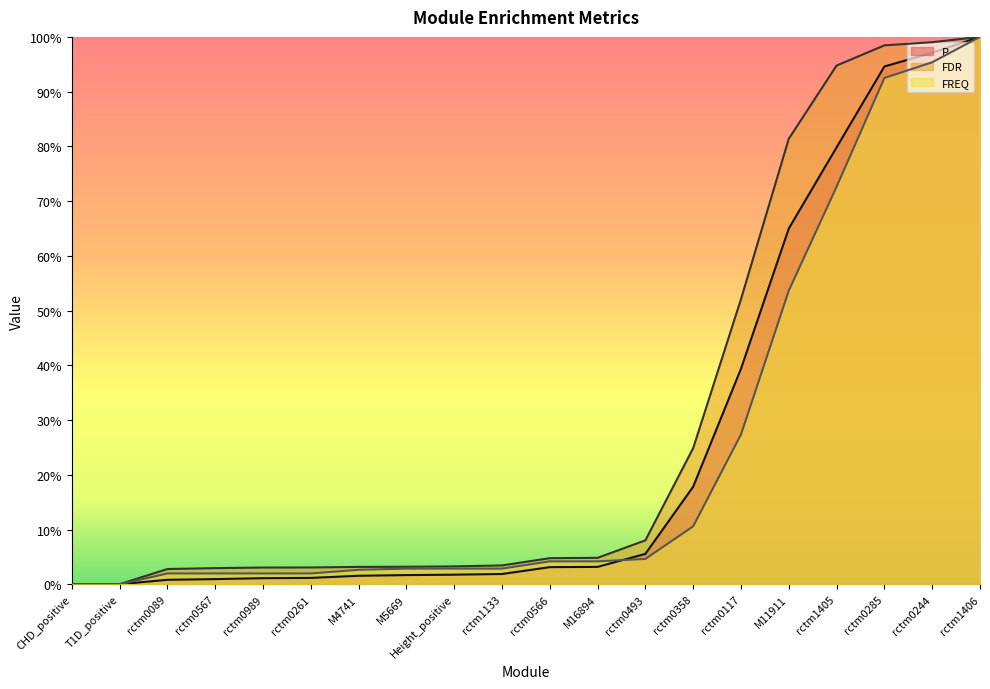

Reading right to left, what are all the values shown in this chart?

P: rctm1406=1.0	rctm0244=1.0	rctm0285=0.9	rctm1405=0.8	M11911=0.6	rctm0117=0.4	rctm0358=0.2	rctm0493=0.1	M16894=0.0	rctm0566=0.0	rctm1133=0.0	Height_positive=0.0	M5669=0.0	M4741=0.0	rctm0261=0.0	rctm0989=0.0	rctm0567=0.0	rctm0089=0.0	T1D_positive=0.0	CHD_positive=0.0
FDR: rctm1406=1.0	rctm0244=1.0	rctm0285=1.0	rctm1405=0.9	M11911=0.8	rctm0117=0.5	rctm0358=0.2	rctm0493=0.1	M16894=0.0	rctm0566=0.0	rctm1133=0.0	Height_positive=0.0	M5669=0.0	M4741=0.0	rctm0261=0.0	rctm0989=0.0	rctm0567=0.0	rctm0089=0.0	T1D_positive=0.0	CHD_positive=0.0
FREQ: rctm1406=1.0	rctm0244=1.0	rctm0285=0.9	rctm1405=0.7	M11911=0.5	rctm0117=0.3	rctm0358=0.1	rctm0493=0.0	M16894=0.0	rctm0566=0.0	rctm1133=0.0	Height_positive=0.0	M5669=0.0	M4741=0.0	rctm0261=0.0	rctm0989=0.0	rctm0567=0.0	rctm0089=0.0	T1D_positive=0.0	CHD_positive=0.0